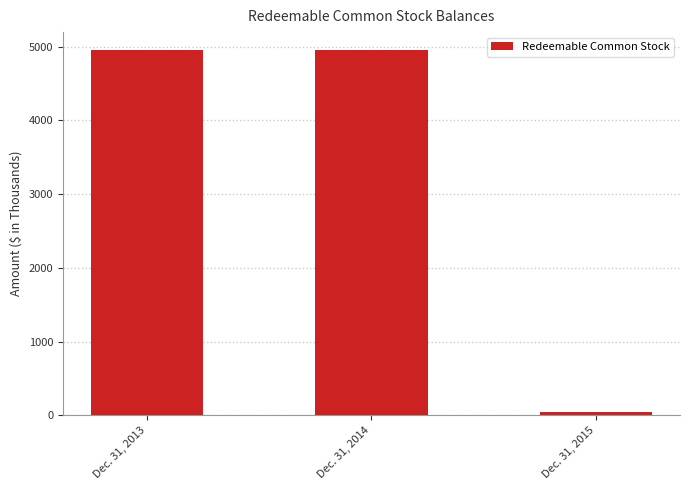

What is the ratio of the value at Dec. 31, 2013 to the value at Dec. 31, 2014?

1.0